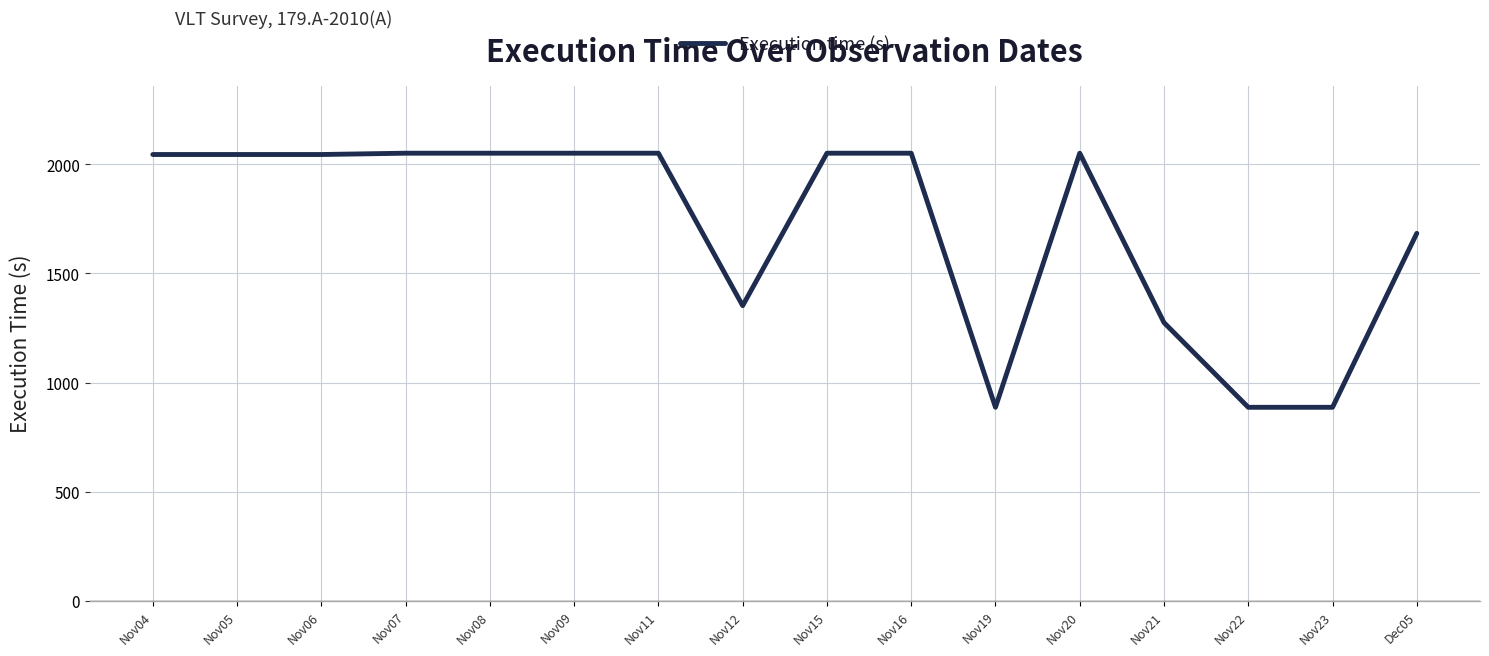

What is the difference between the second highest and minimum values?

1164.0